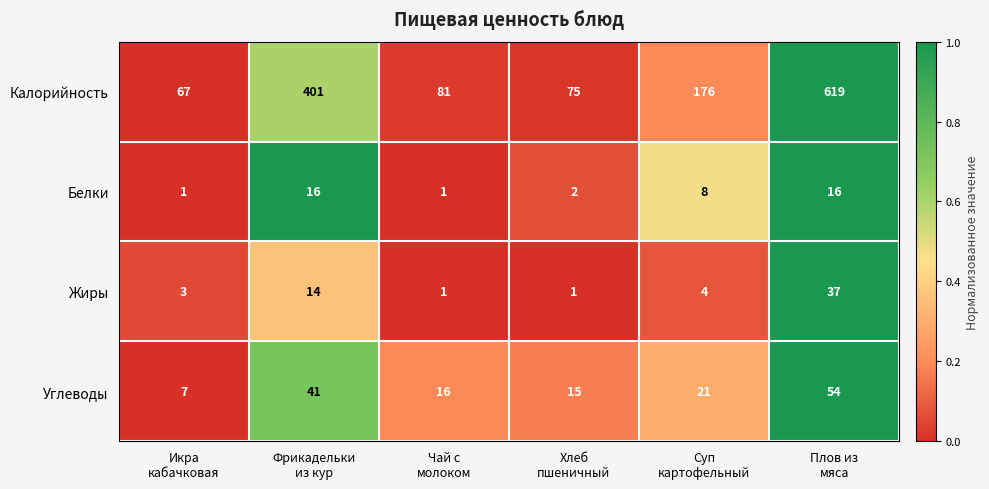

Reading left to right, list all the values displayed in this chart.

Калорийность: 67	401	81	75	176	619
Белки: 1	16	1	2	8	16
Жиры: 3	14	1	1	4	37
Углеводы: 7	41	16	15	21	54